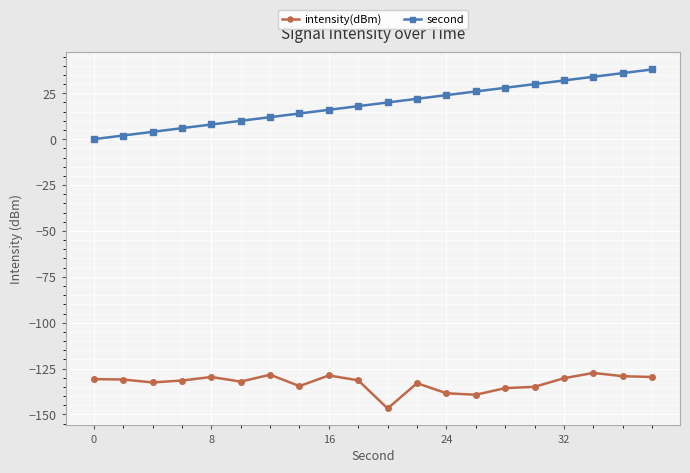

What is the highest value of the second series?

38.0